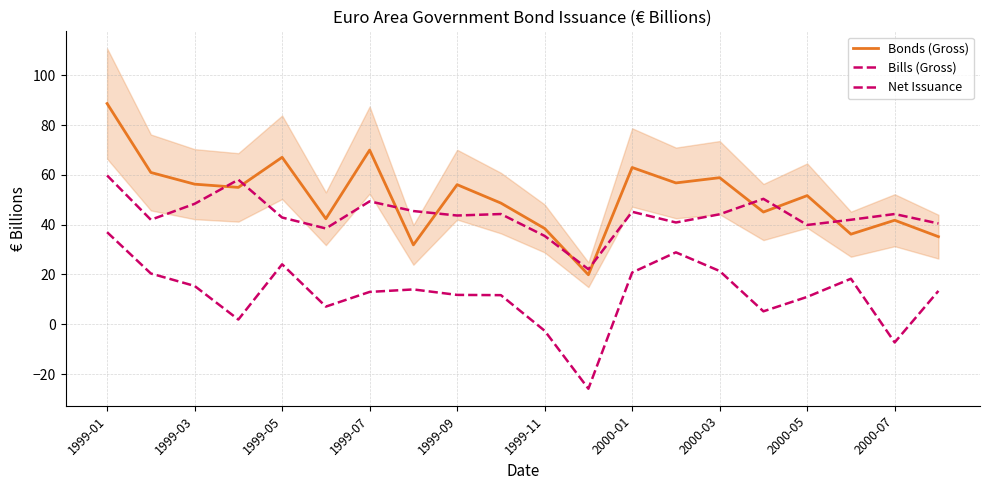

Where is the first local maximum for Bonds (Gross)?

1999-05